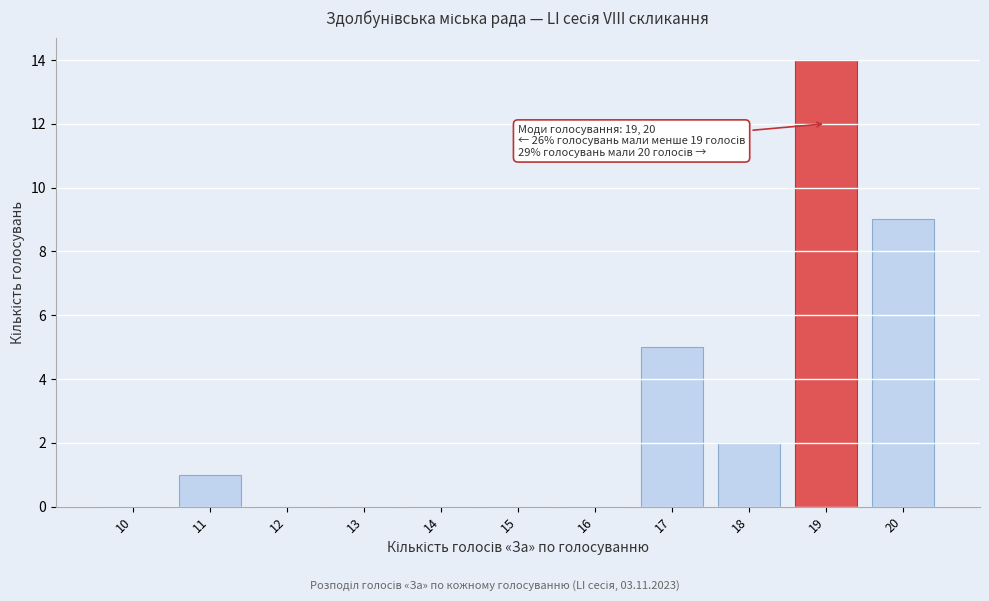

Reading right to left, what are all the values shown in this chart?

20=9	19=14	18=2	17=5	16=0	15=0	14=0	13=0	12=0	11=1	10=0